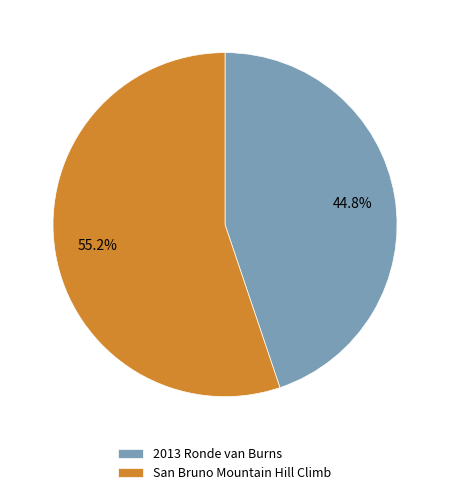

What is the ratio of the value at 2013 Ronde van Burns to the value at San Bruno Mountain Hill Climb?

0.8